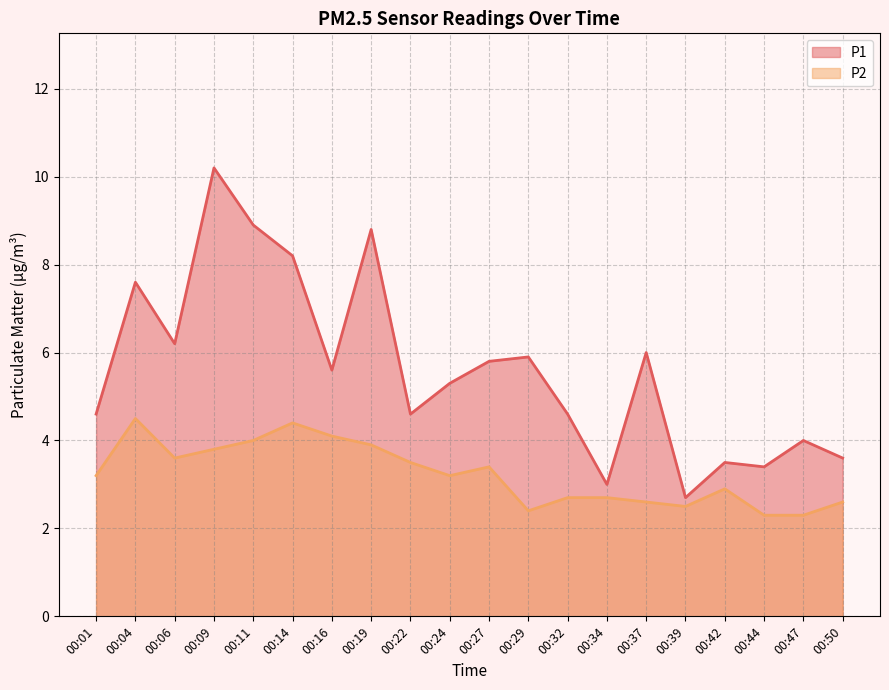

Rank the categories by P1 value from highest to lowest.

00:09, 00:11, 00:19, 00:14, 00:04, 00:06, 00:37, 00:29, 00:27, 00:16, 00:24, 00:01, 00:22, 00:32, 00:47, 00:50, 00:42, 00:44, 00:34, 00:39